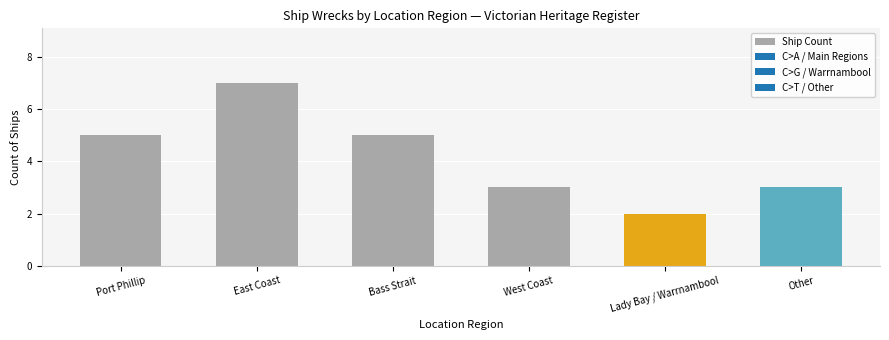

Reading right to left, extract all data points from this chart.

3	2	3	5	7	5